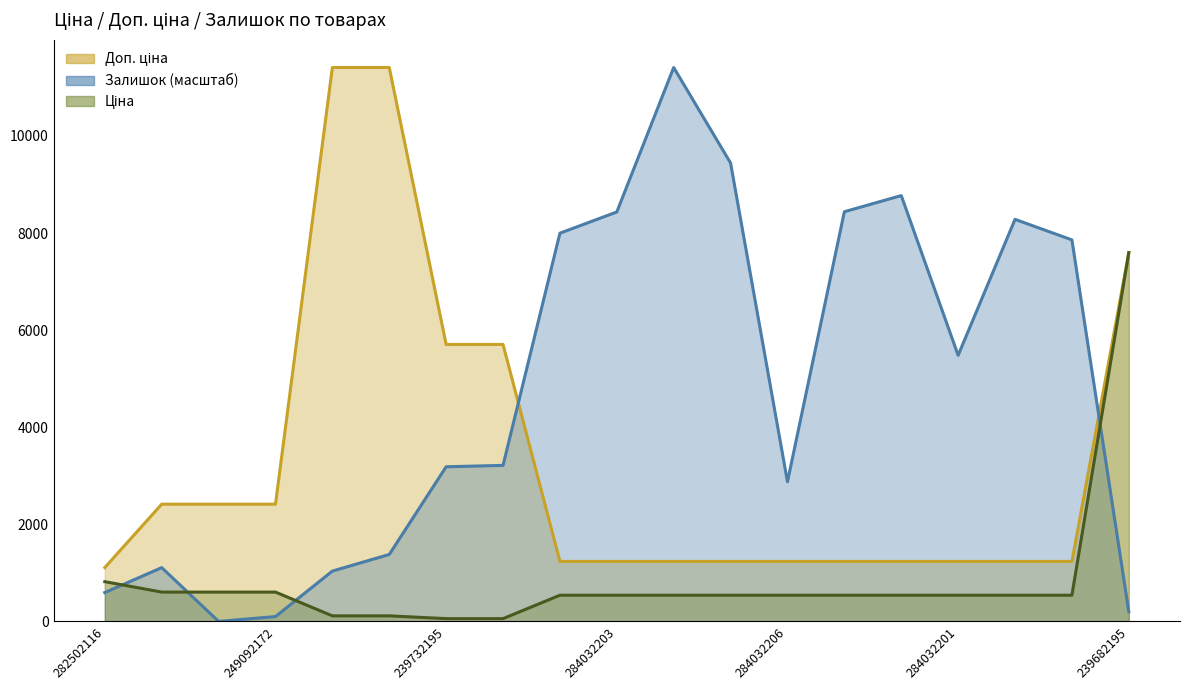

Is the value of Залишок at 239772195 greater than the value of Доп. ціна at 239772195?

No